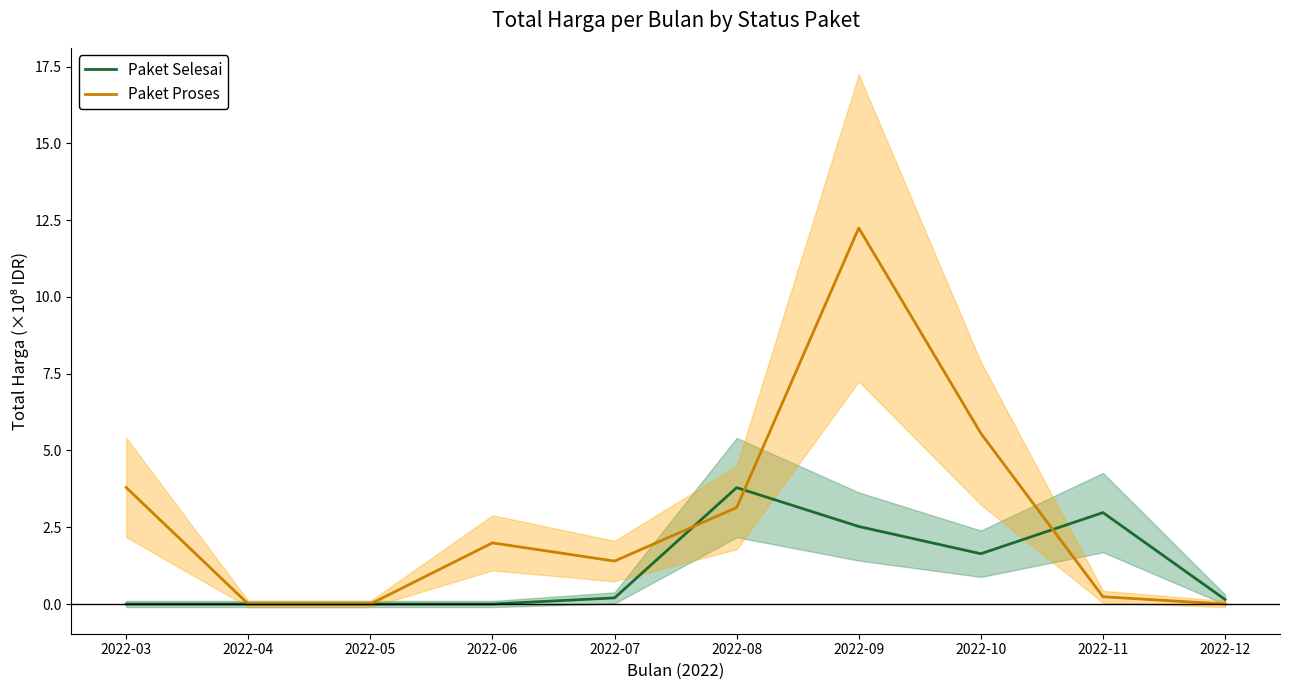

Which has a higher value, 2022-03 or 2022-07?

2022-07